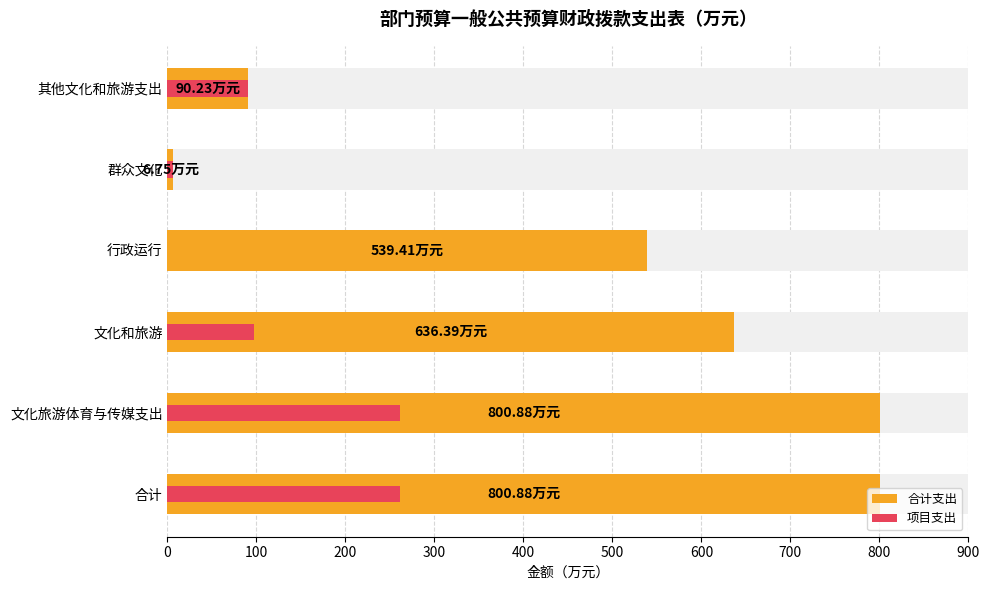

What is the value of the 项目支出 bar at the 6th from the left?

90.2